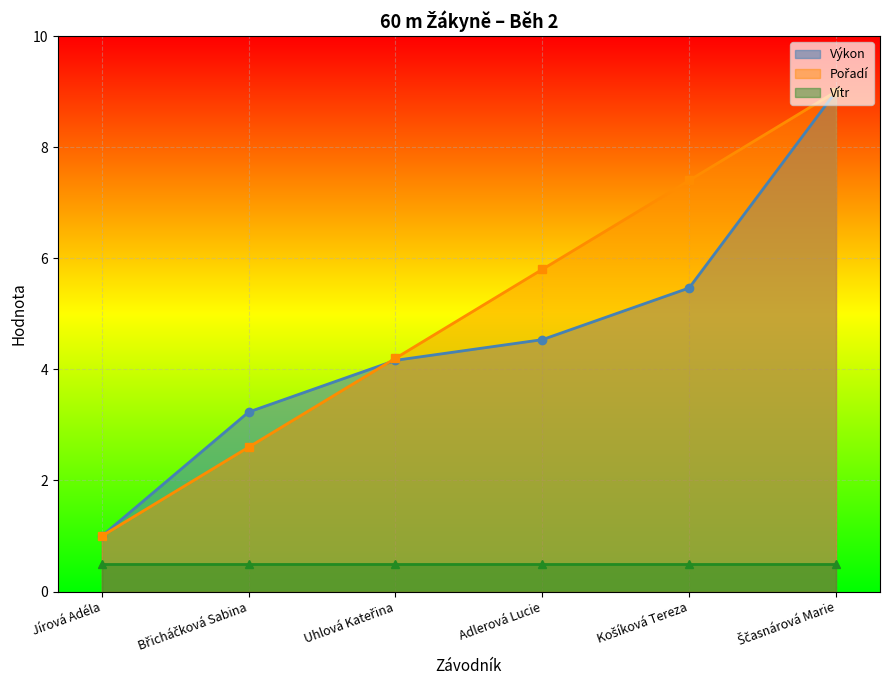

What value does the Výkon series have at Jírová Adéla?

1.0